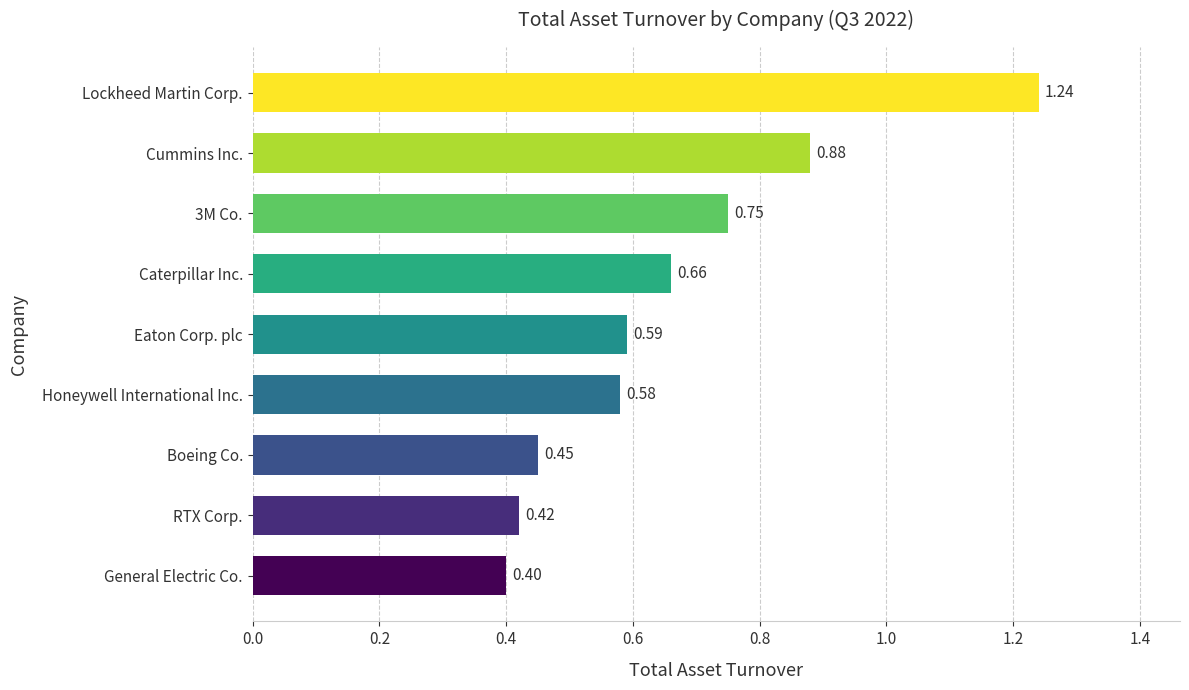

Count the values in the range 0 to 1.

8